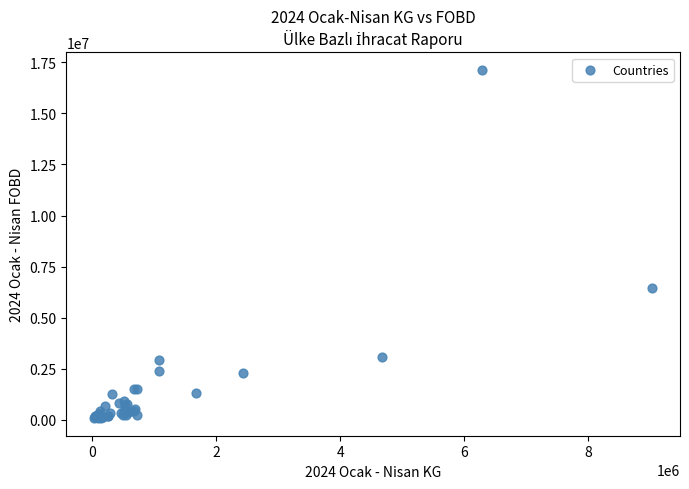

What Y value in the scatter plot is closest to 8604728?

6471026.0